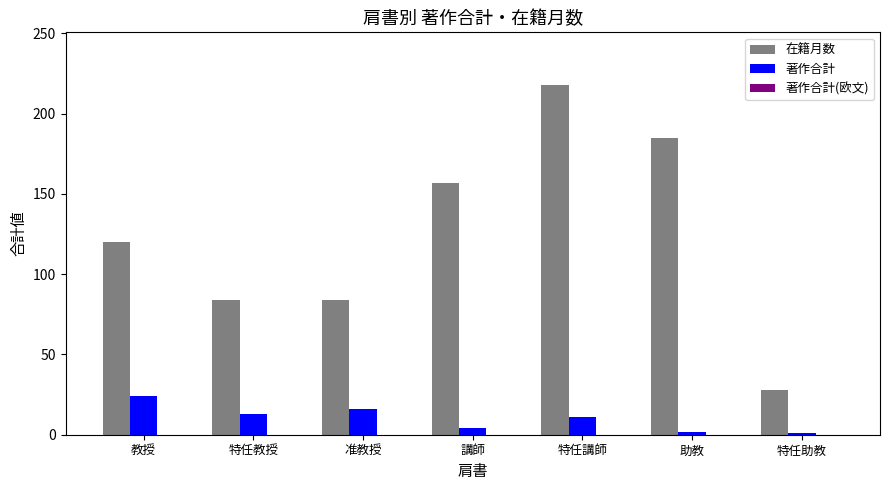

What is the maximum value for 著作合計?

24